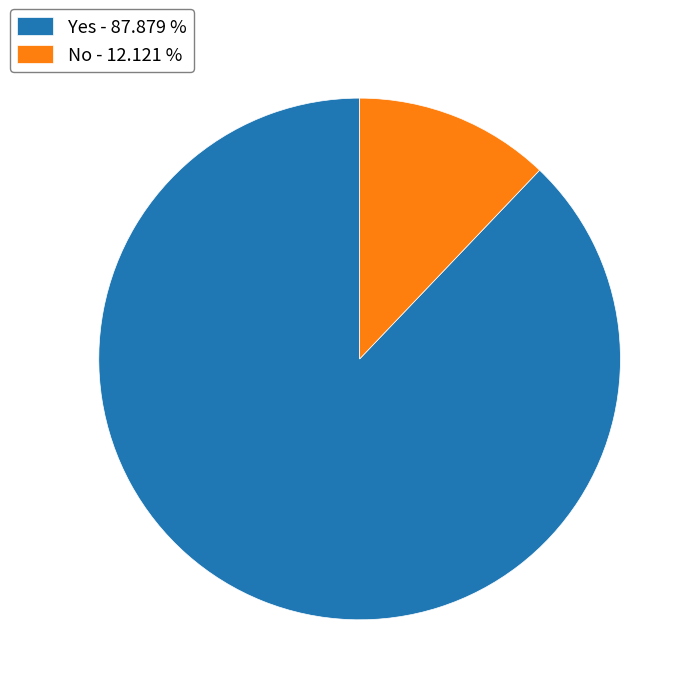

What is the ratio of the value at Yes - 87.879 % to the value at No - 12.121 %?

7.2